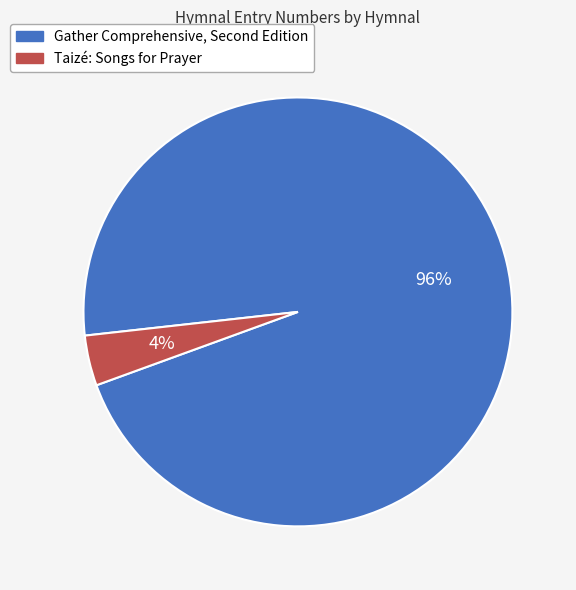

True or false: Taizé: Songs for Prayer accounts for 4% of the total.

True